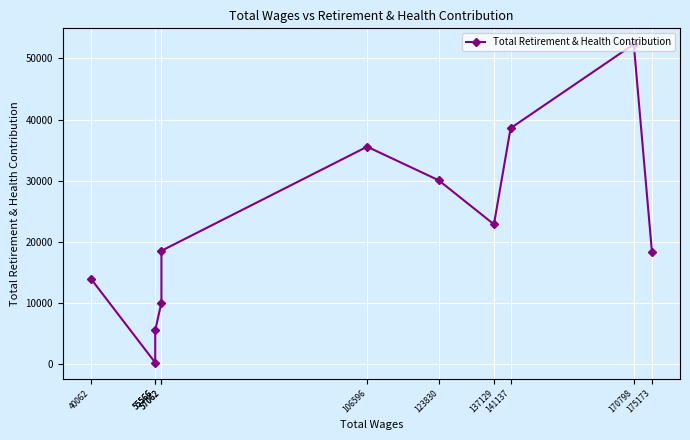

What is the change in value from 141137 to 55566?

-38299